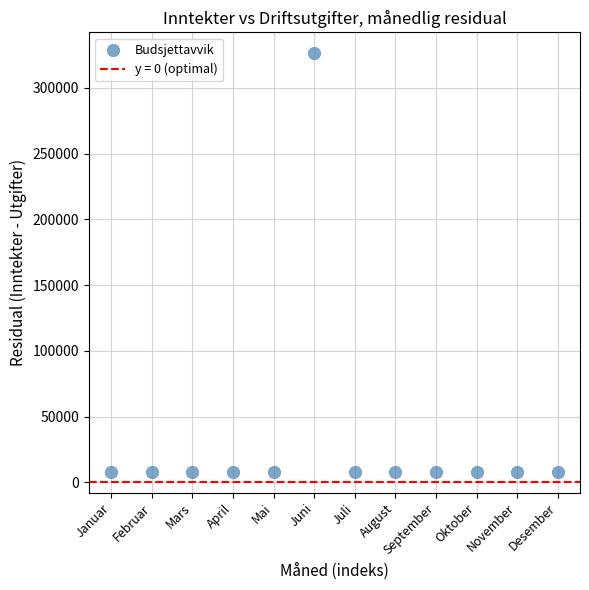

What is the range of Y values (max minus min)?

318200